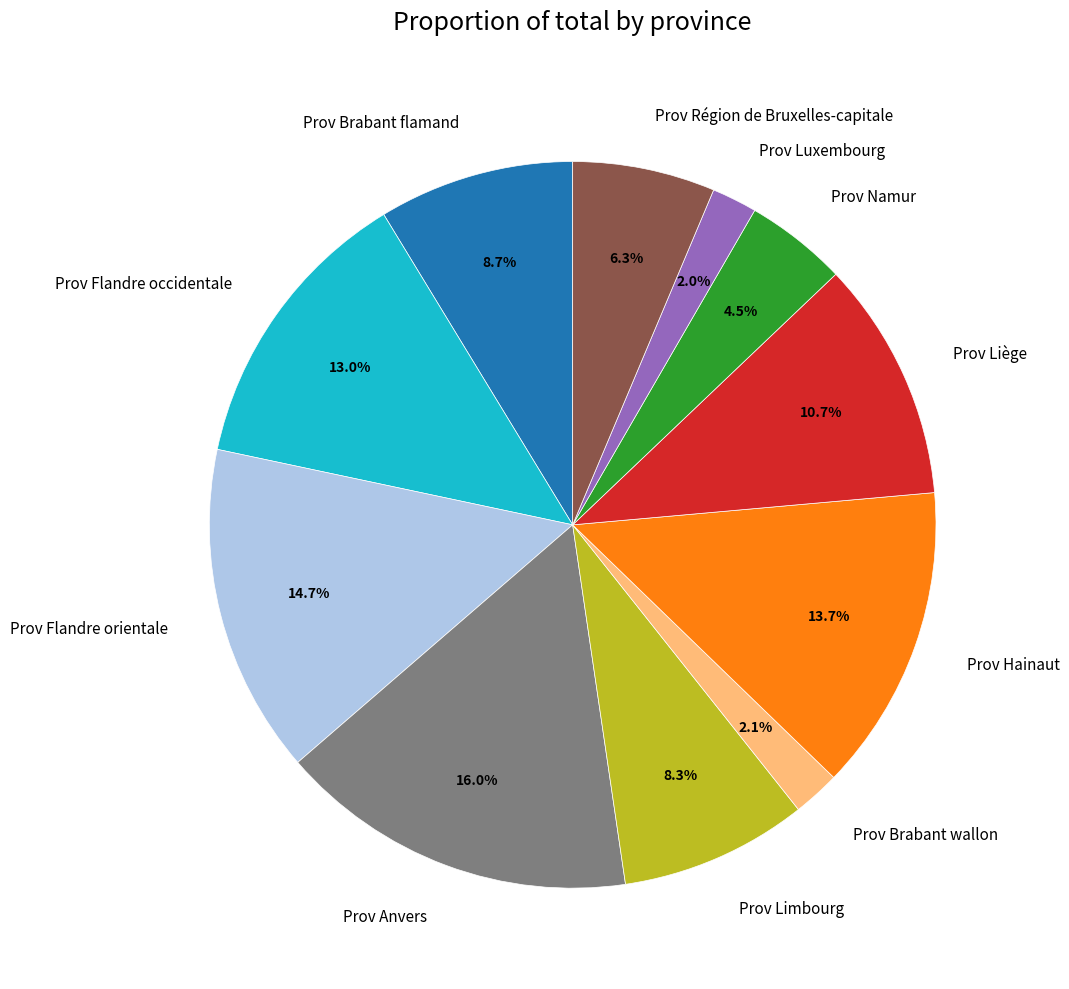

Does Prov Flandre orientale represent more than half of the total?

No